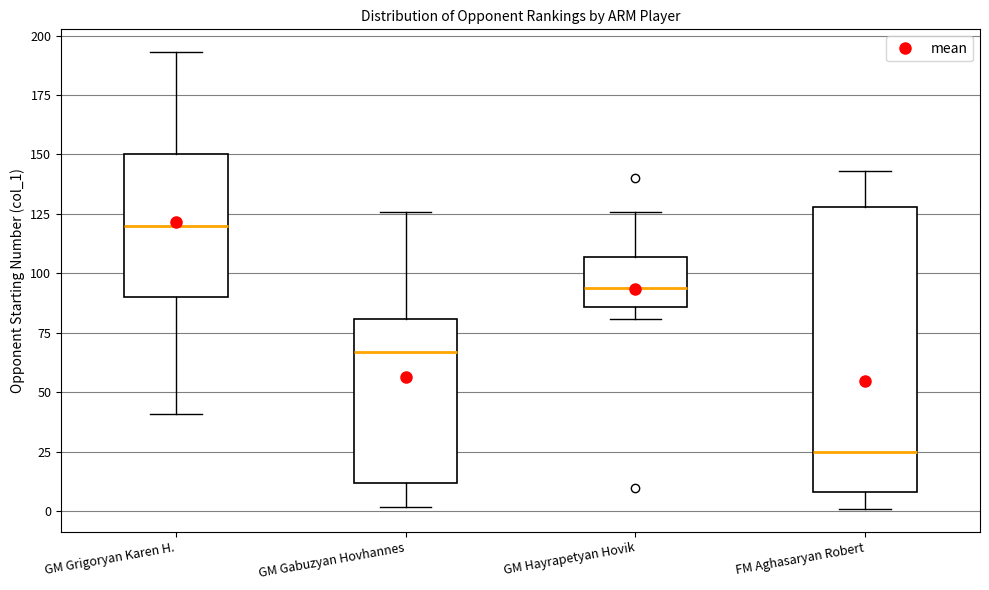

Reading left to right, read every box against the y-axis: the position of its median line, the range the box covers, and the ends of its whiskers. The values are not printed on the chart, so give them approximately, as read against the axis.

GM Grigoryan Karen H.: median 120, box 90 to 150, whiskers 40 to 195
GM Gabuzyan Hovhannes: median 65, box 10 to 80, whiskers 0 to 125
GM Hayrapetyan Hovik: median 95, box 85 to 105, whiskers 80 to 125
FM Aghasaryan Robert: median 25, box 10 to 130, whiskers 0 to 145